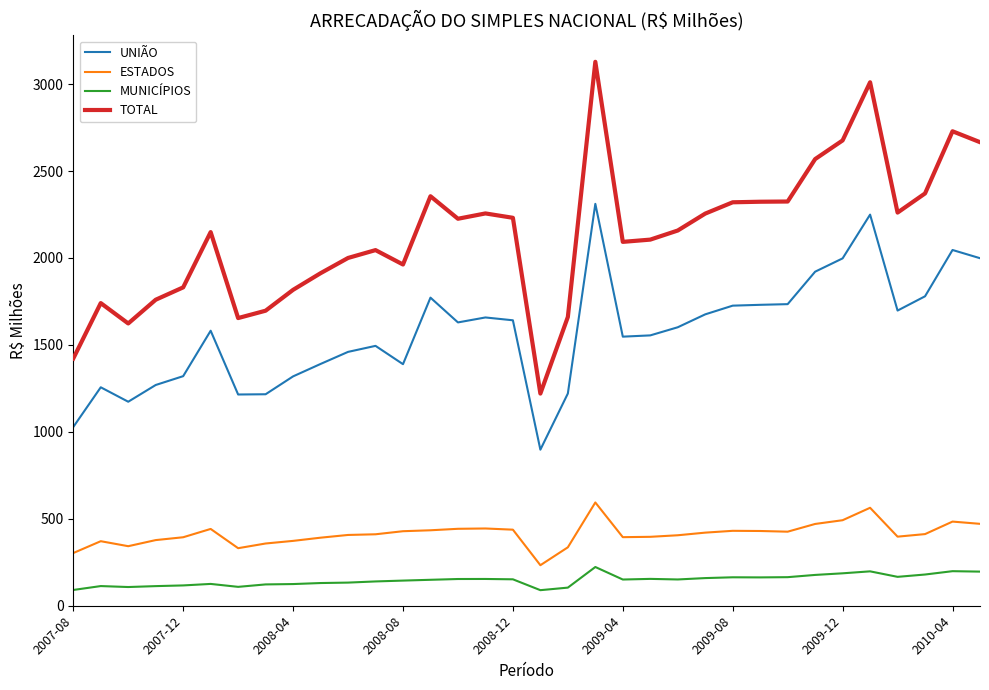

What is the difference between the maximum and minimum values in the MUNICÍPIOS series?

133.2